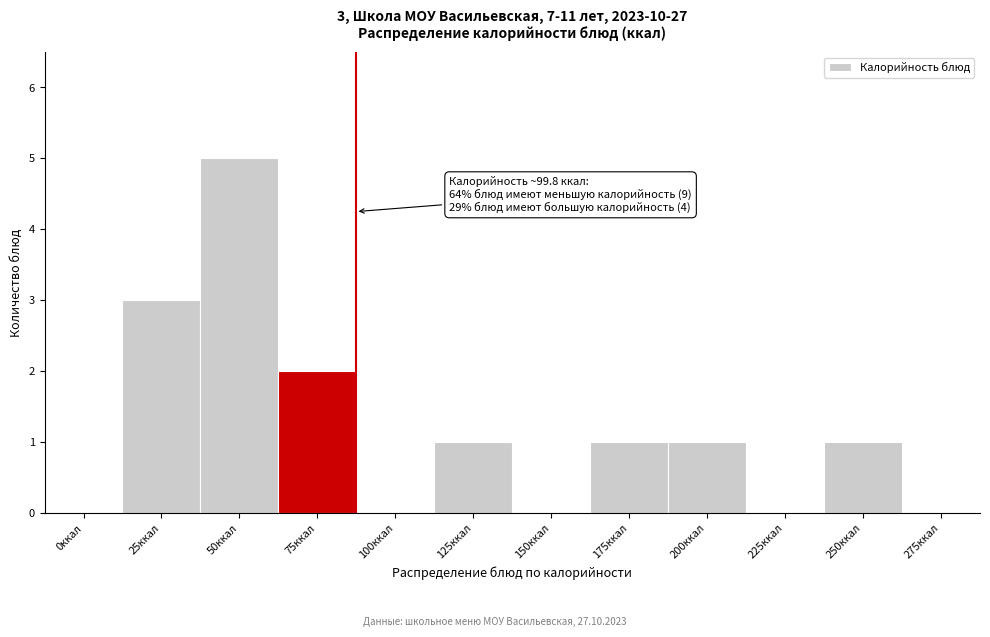

Reading right to left, transcribe all the data shown in this chart.

275ккал=0	250ккал=1	225ккал=0	200ккал=1	175ккал=1	150ккал=0	125ккал=1	100ккал=0	75ккал=2	50ккал=5	25ккал=3	0ккал=0